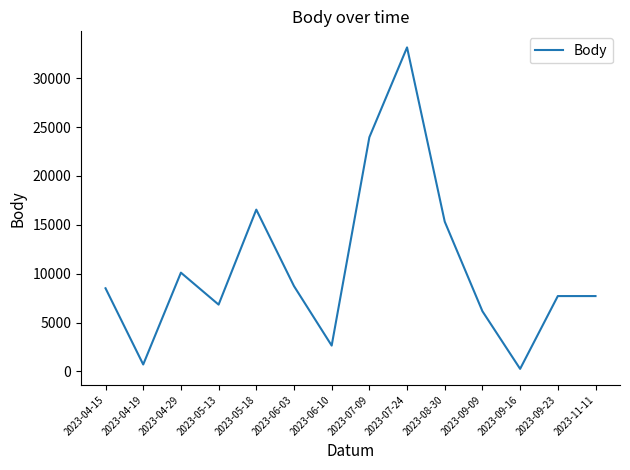

Reading right to left, list all the values displayed in this chart.

2023-11-11=7707	2023-09-23=7707	2023-09-16=254	2023-09-09=6154	2023-08-30=15325	2023-07-24=33164	2023-07-09=23966	2023-06-10=2637	2023-06-03=8730	2023-05-18=16557	2023-05-13=6832	2023-04-29=10104	2023-04-19=703	2023-04-15=8505